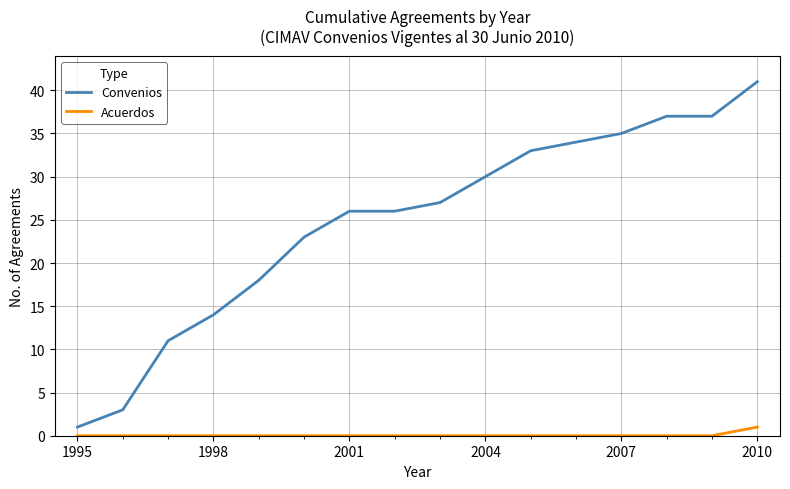

Which series has the largest total across all categories?

Convenios